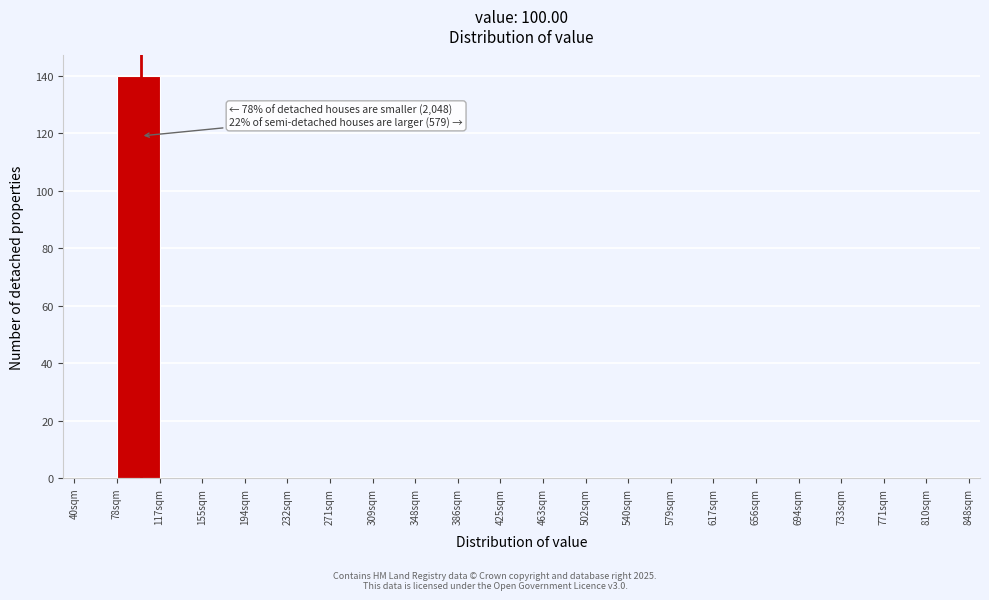

Over which range of the x-axis is the bar tallest?

78.5 to 117.0